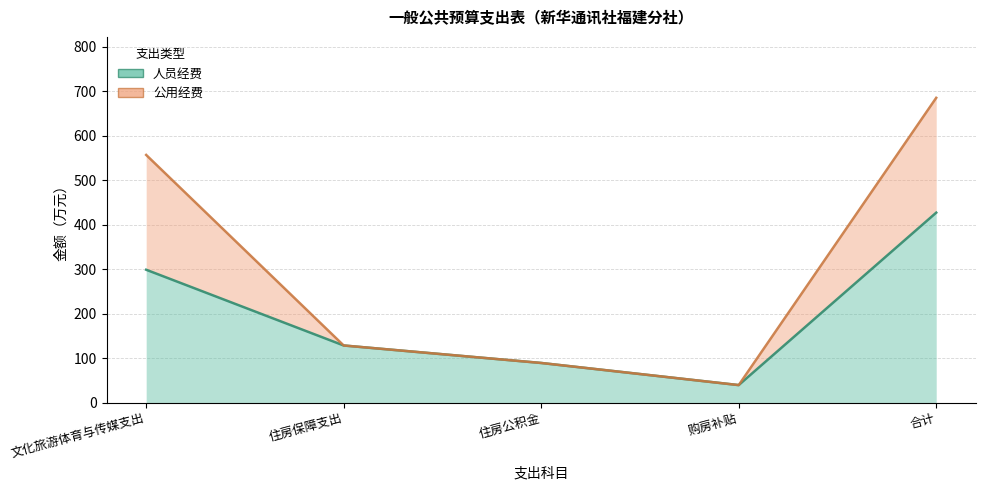

List the series in order of their overall mean, highest first.

公用经费, 人员经费